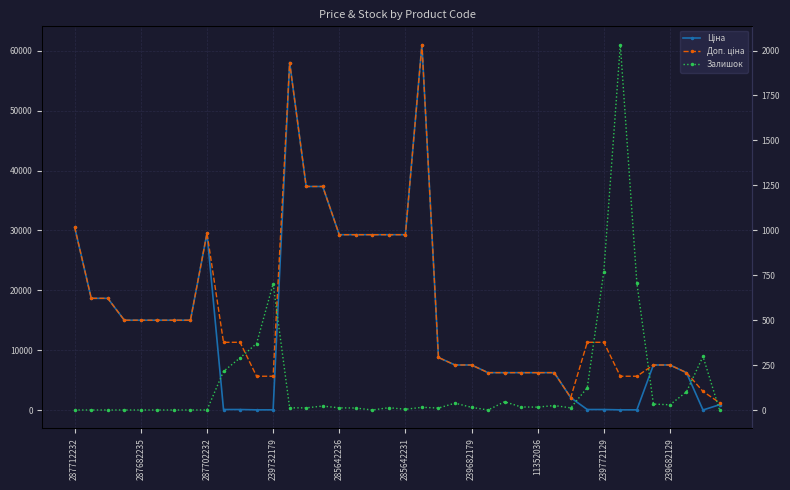

The Ціна series shows 4534.5 at 11352036. True or false?

False